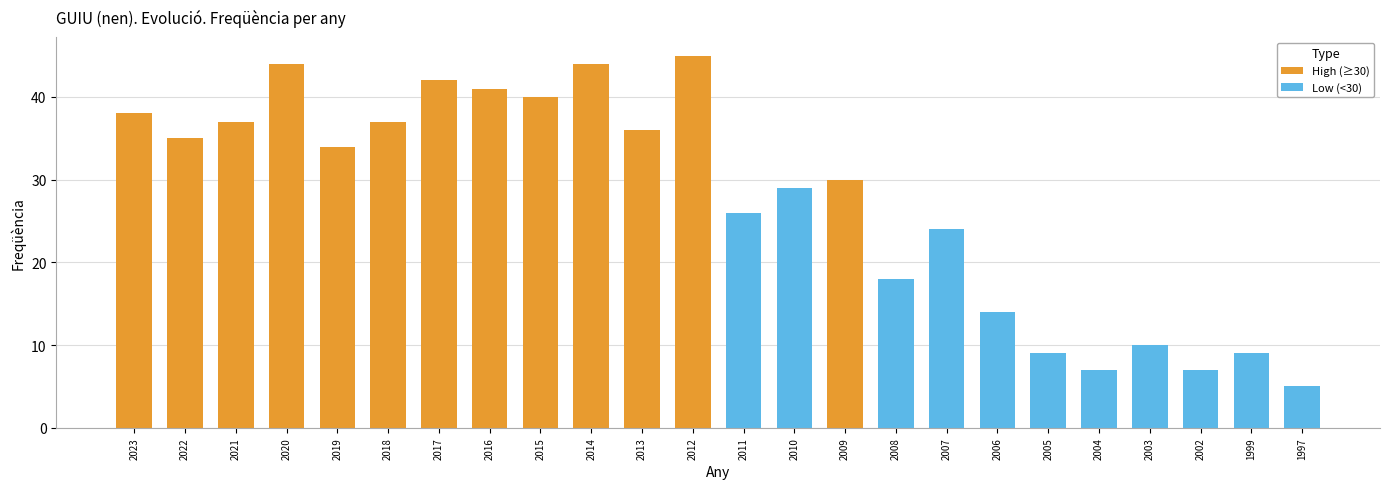

At which category is the sum across all series the highest?

2012